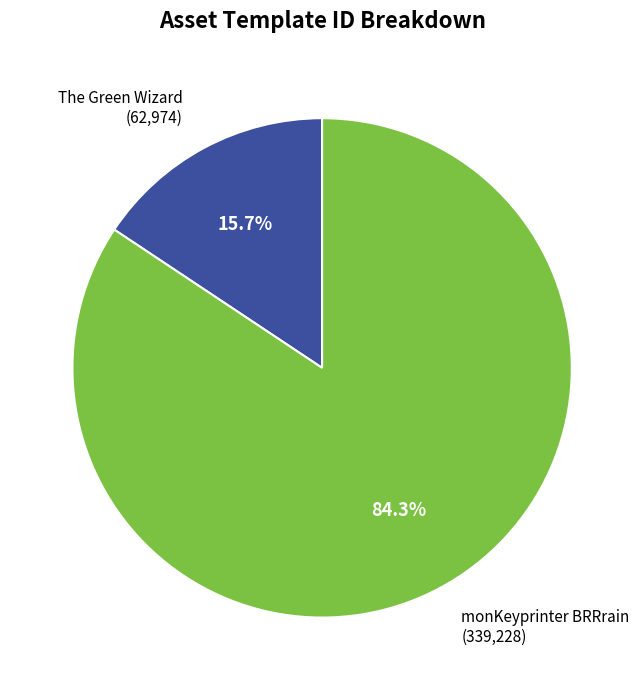

Which category has the biggest portion of the pie?

monKeyprinter BRRrain